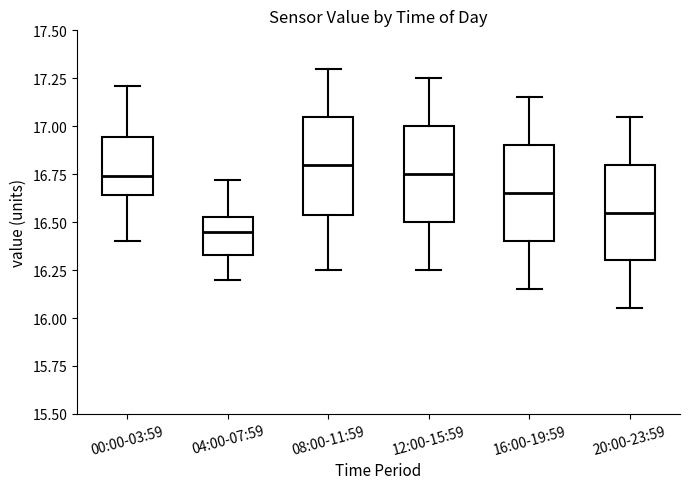

Where is the lower edge of the box for 04:00-07:59 on the y-axis? The values are not printed on the chart, so give them approximately, as read against the axis.

16.35